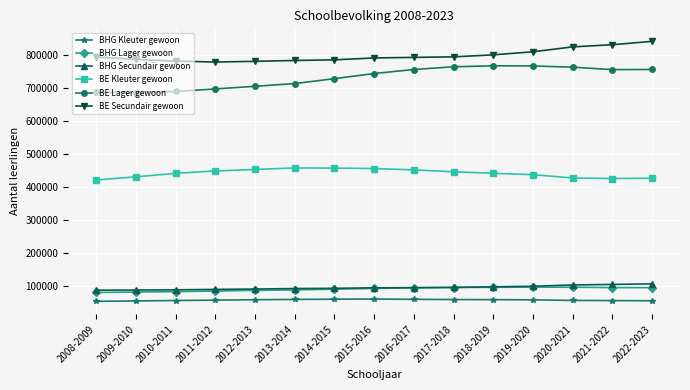

At how many categories does at least one series exceed 135367?

15